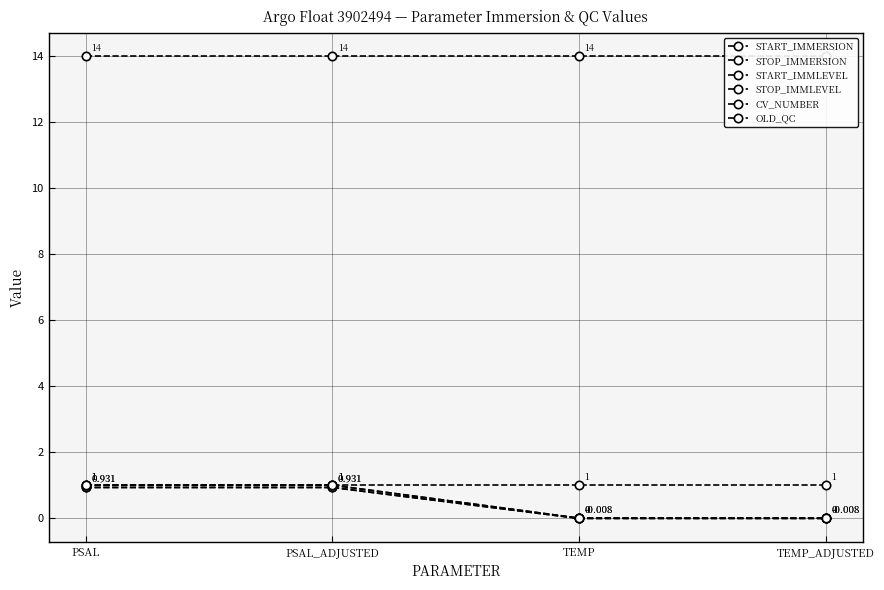

Rank the categories by CV_NUMBER value from highest to lowest.

PSAL, PSAL_ADJUSTED, TEMP, TEMP_ADJUSTED